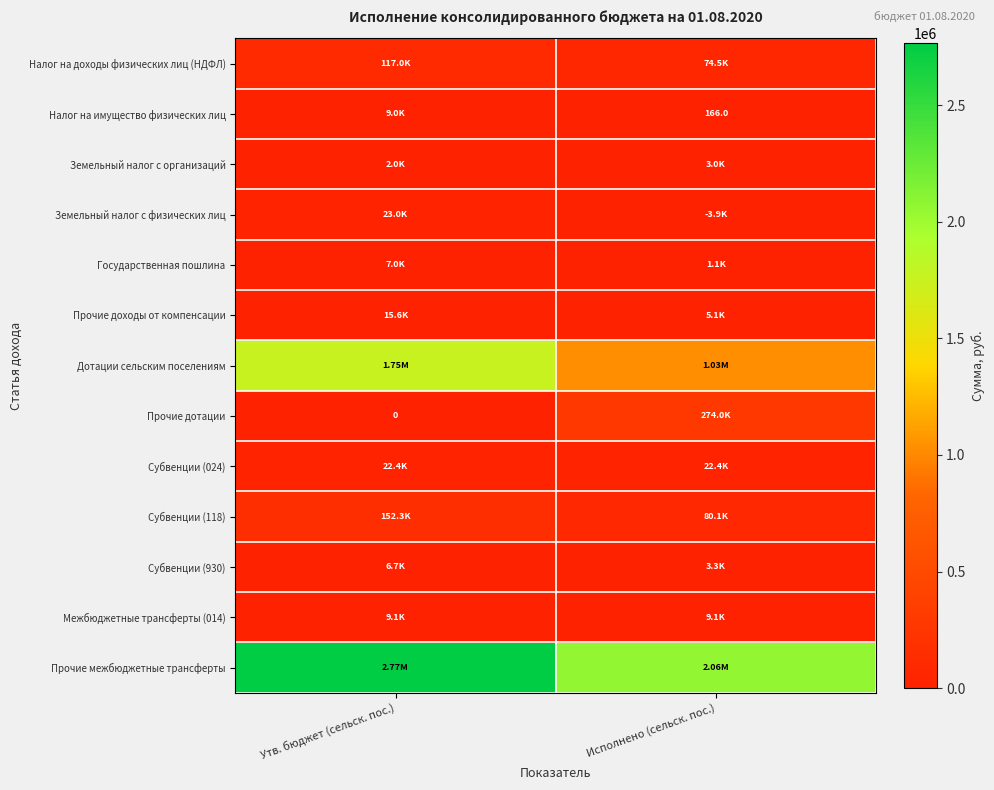

Is it true that Земельный налог с организаций equals 2015.4 at Исполнено (сельск. пос.)?

False